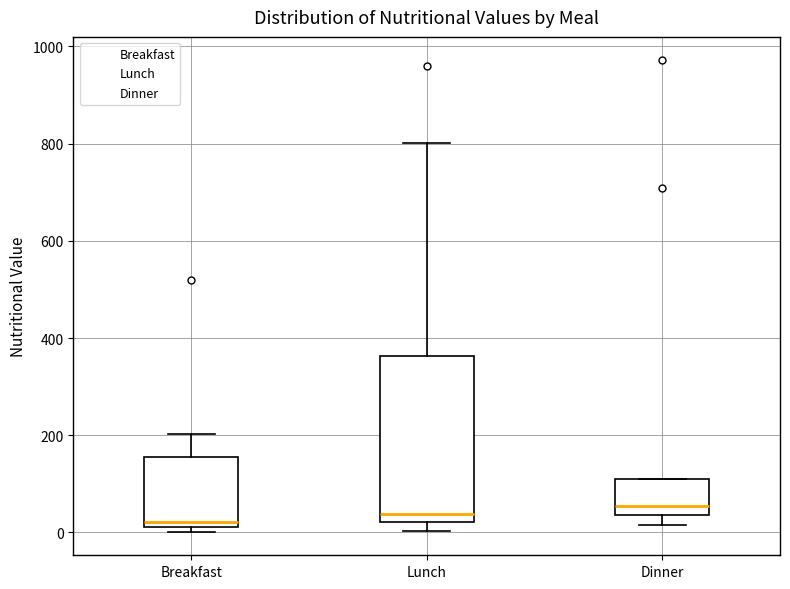

Comparing the boxes themselves (not the whiskers), which one is the tallest?

Lunch